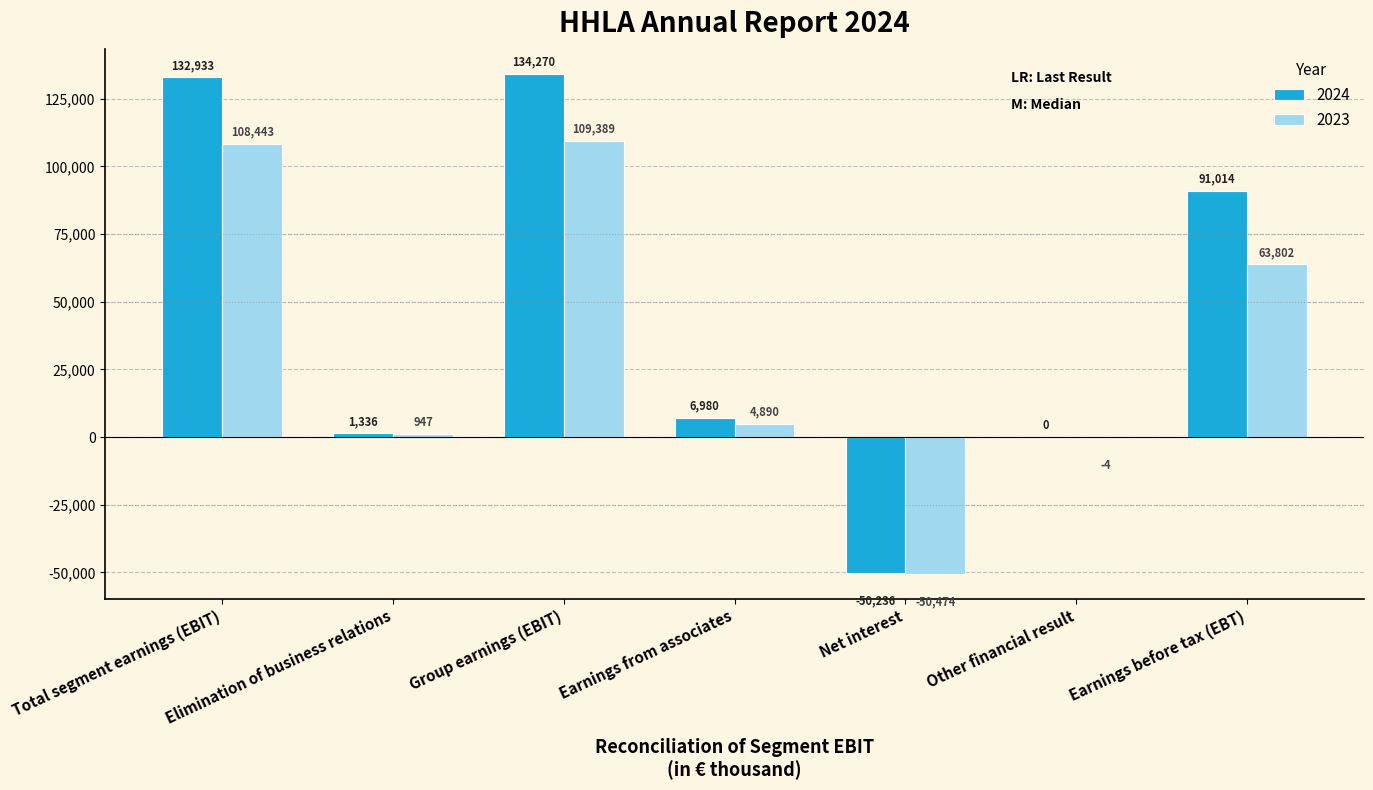

Where is 2024 nearest to the value 42017?

Earnings from associates